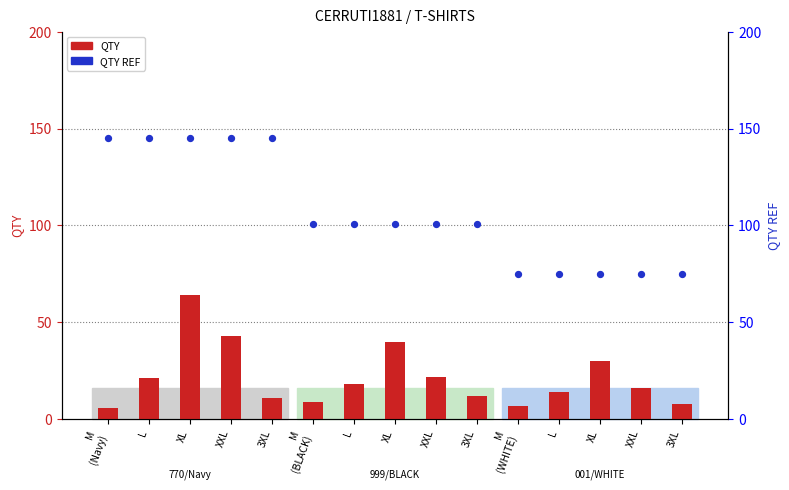

At how many categories does at least one series exceed 137?

5